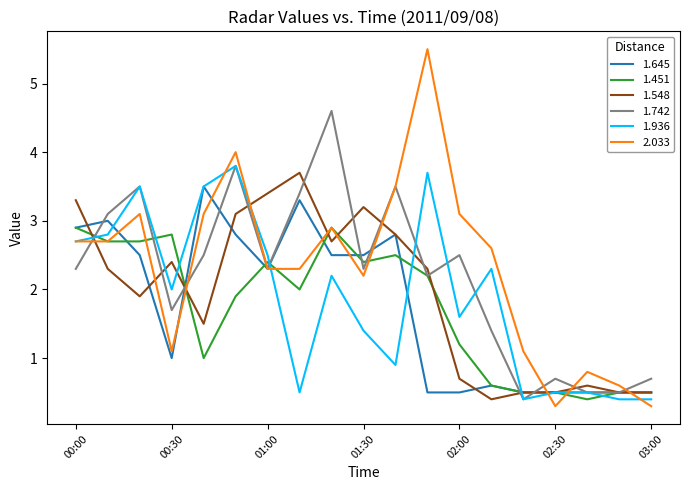

Reading left to right, what are all the values shown in this chart?

1.645: 2.9	3.0	2.5	1.0	3.5	2.8	2.3	3.3	2.5	2.5	2.8	0.5	0.5	0.6	0.5	0.5	0.5	0.5	0.5
1.451: 2.9	2.7	2.7	2.8	1.0	1.9	2.4	2.0	2.9	2.4	2.5	2.2	1.2	0.6	0.5	0.5	0.4	0.5	0.5
1.548: 3.3	2.3	1.9	2.4	1.5	3.1	3.4	3.7	2.7	3.2	2.8	2.3	0.7	0.4	0.5	0.5	0.6	0.5	0.5
1.742: 2.3	3.1	3.5	1.7	2.5	3.8	2.3	3.4	4.6	2.3	3.5	2.2	2.5	1.4	0.4	0.7	0.5	0.5	0.7
1.936: 2.7	2.8	3.5	2.0	3.5	3.8	2.5	0.5	2.2	1.4	0.9	3.7	1.6	2.3	0.4	0.5	0.5	0.4	0.4
2.033: 2.7	2.7	3.1	1.1	3.1	4.0	2.3	2.3	2.9	2.2	3.5	5.5	3.1	2.6	1.1	0.3	0.8	0.6	0.3